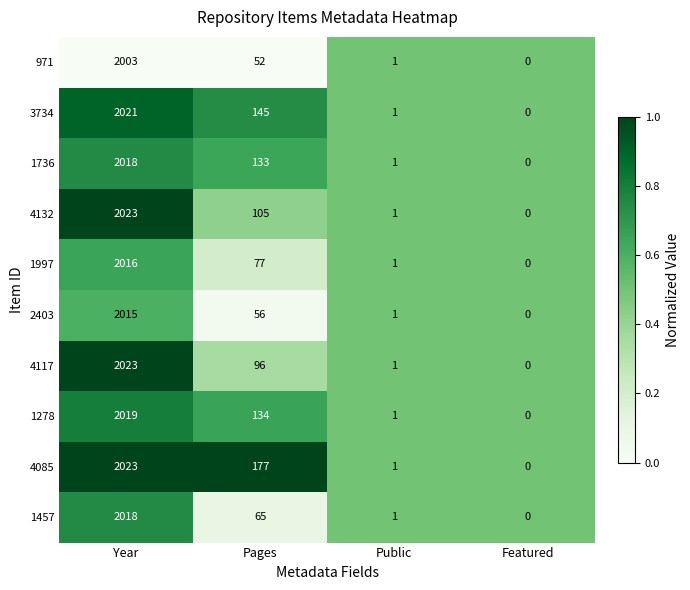

What is the spread (max minus min) of values at Pages?

125